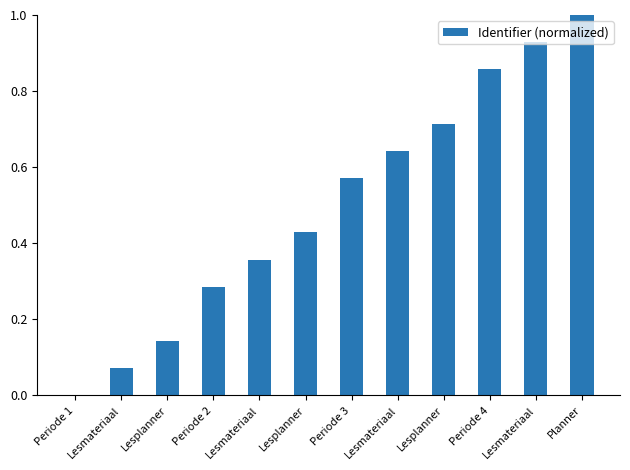

What is the difference between the maximum and minimum values?

1.0